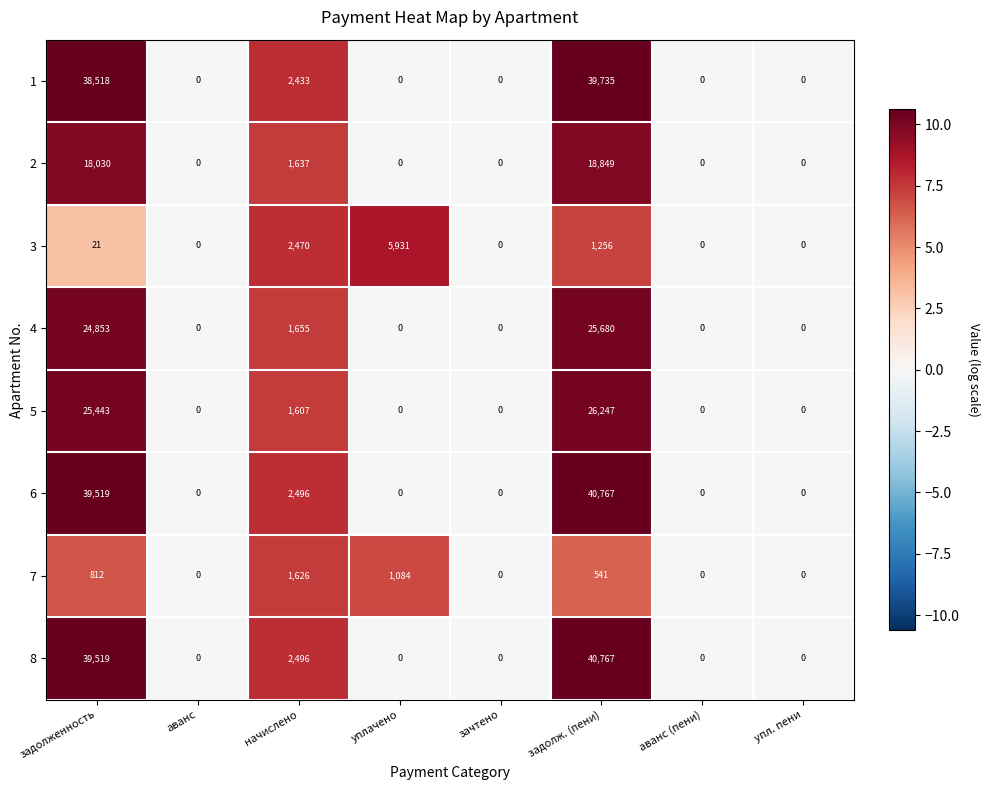

At which category is the sum across all series the highest?

задолж. (пени)